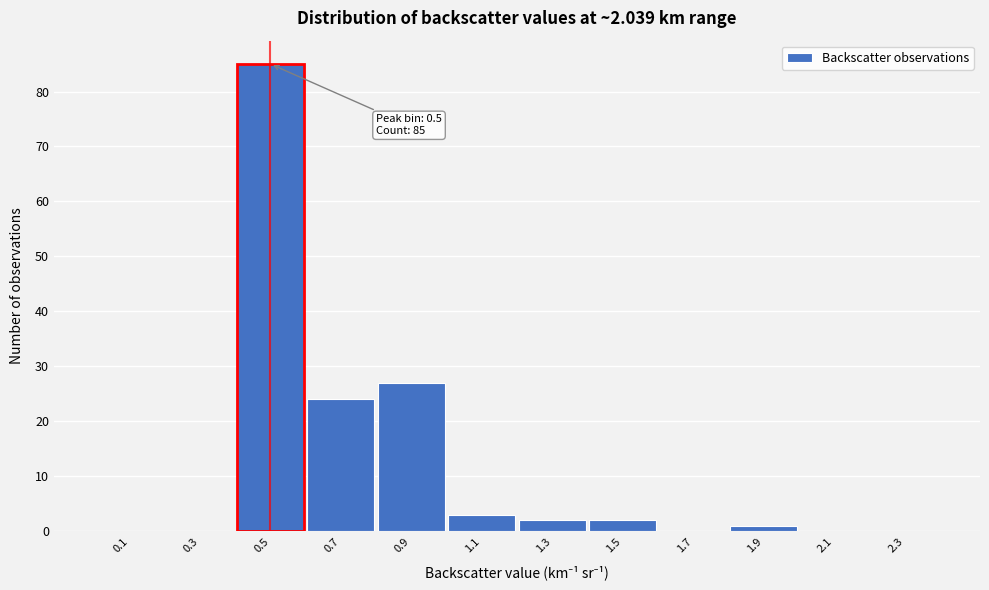

Over which range of the x-axis is the bar tallest?

0.4 to 0.6